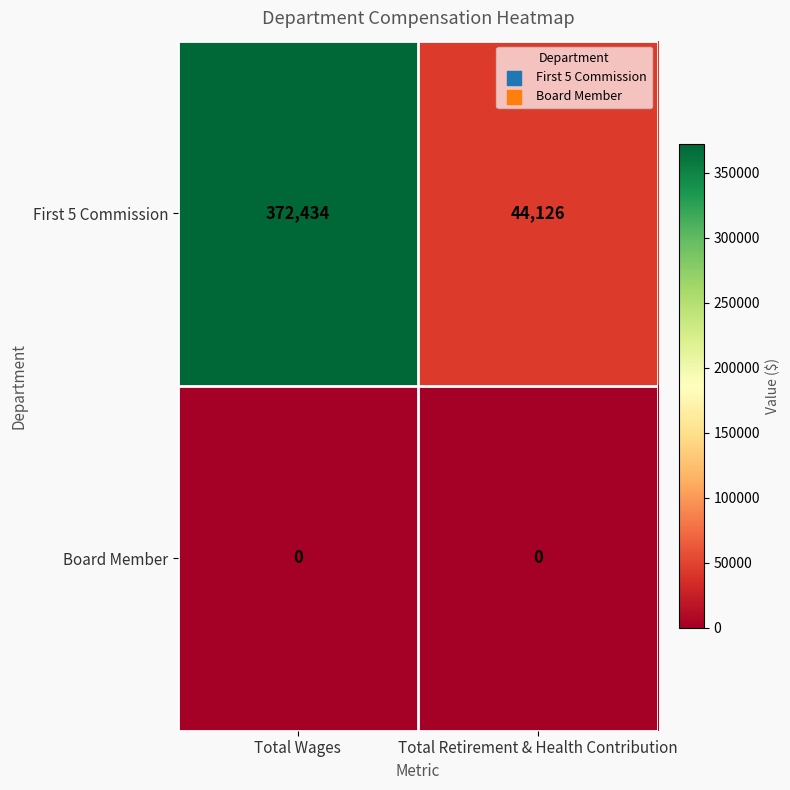

Which series has the widest spread of values?

First 5 Commission